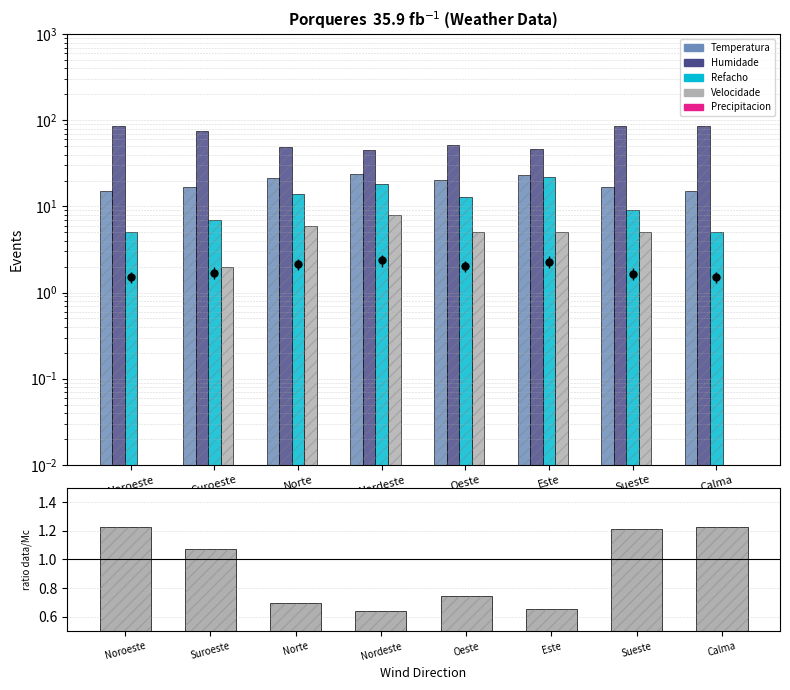

Which series has the widest spread of Y values?

Humidade